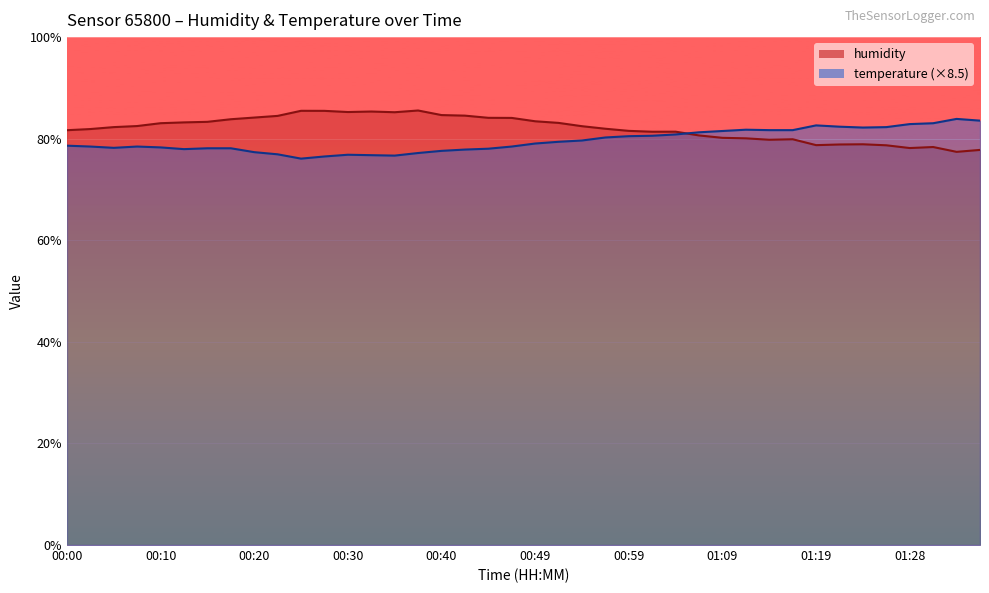

What is the highest value of the humidity series?

85.5